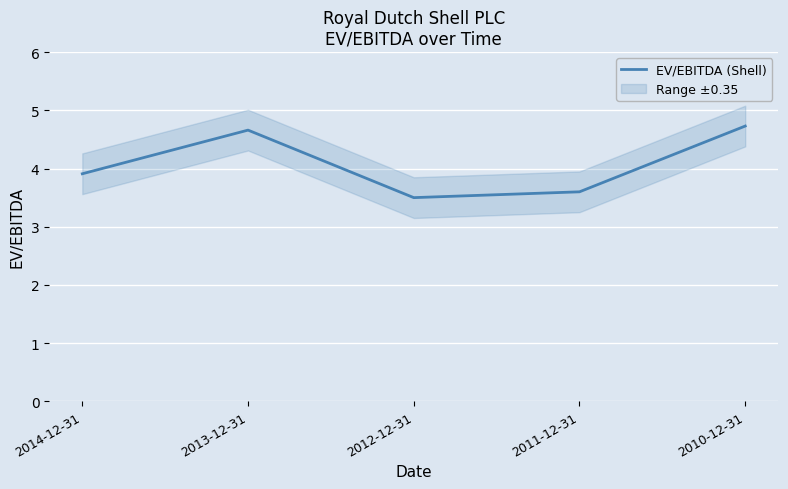

At which category does the data reach its first local peak?

2013-12-31